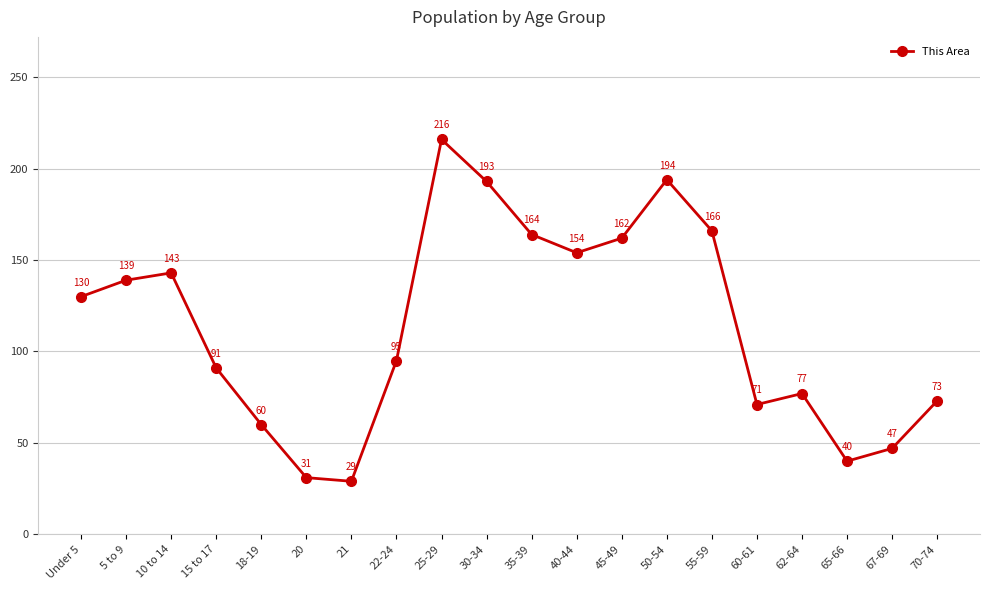

What is the difference between the values at Under 5 and 5 to 9?

9